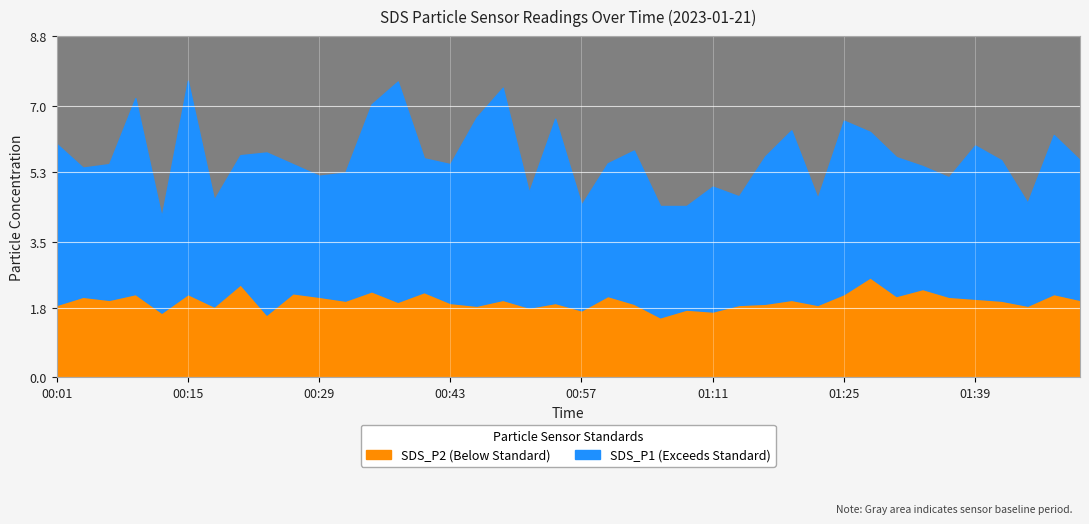

Is the value of SDS_P2 at 01:17 greater than the value of SDS_P1 at 01:03?

No